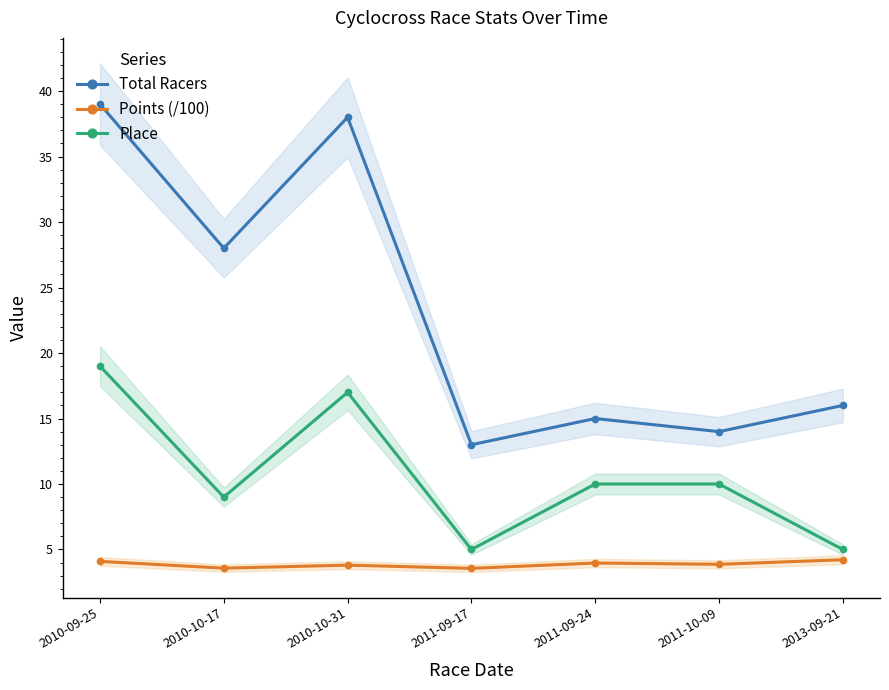

Is the value of Points (/100) at 2010-10-31 greater than the value of Place at 2010-10-17?

No